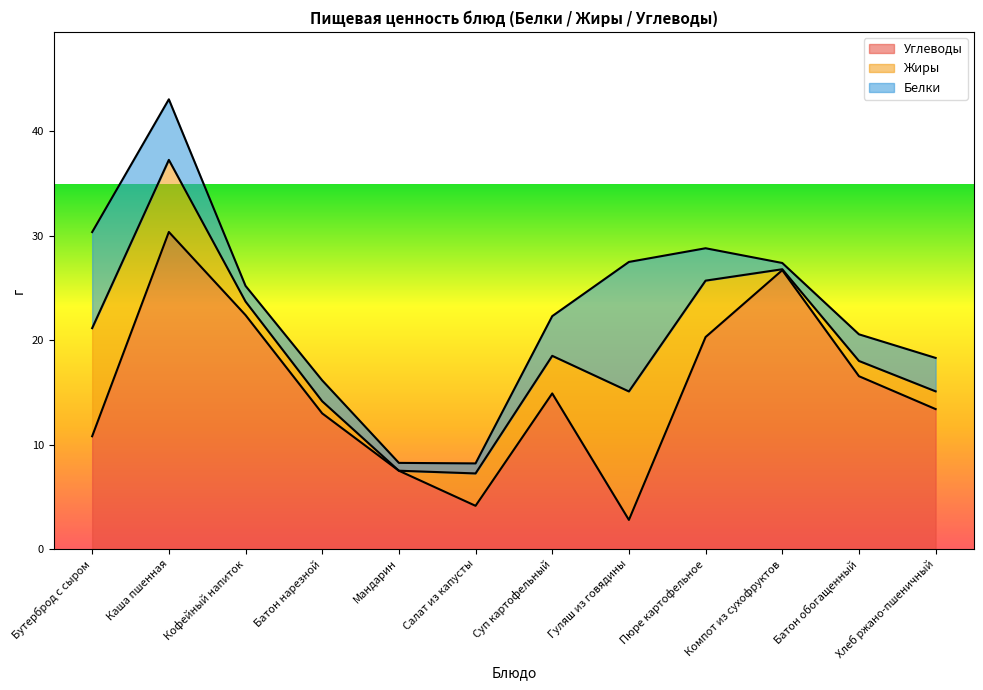

How many positive values does the Жиры series have?

11